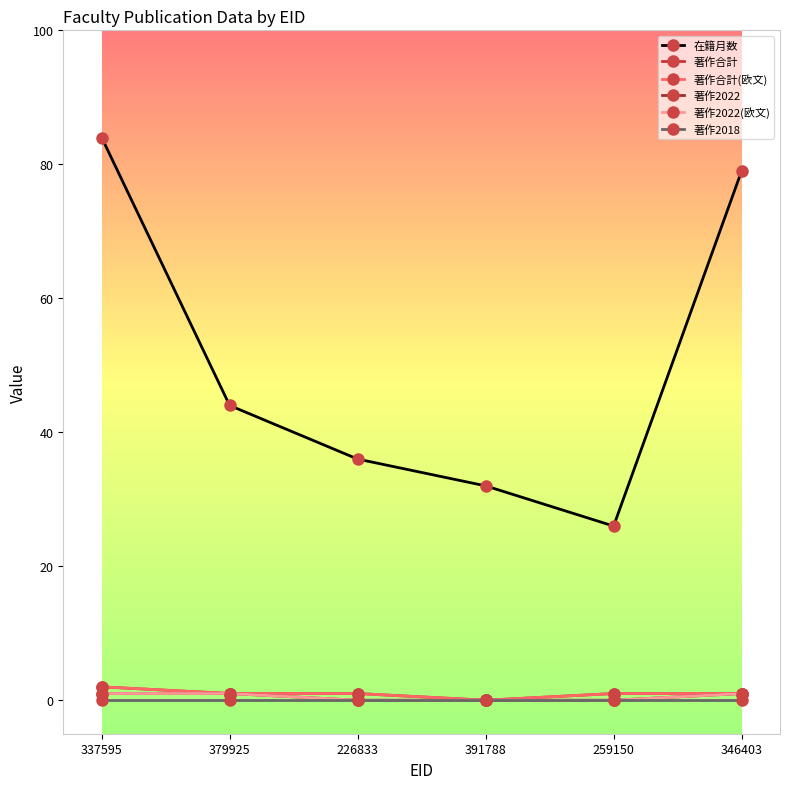

The 在籍月数 series shows 26 at 259150. True or false?

True